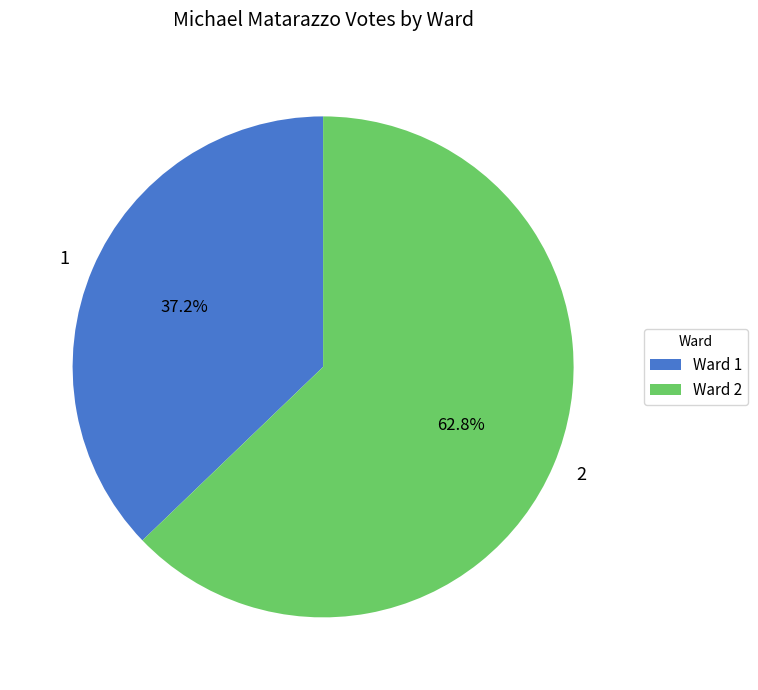

Is there a majority slice in this chart?

Yes